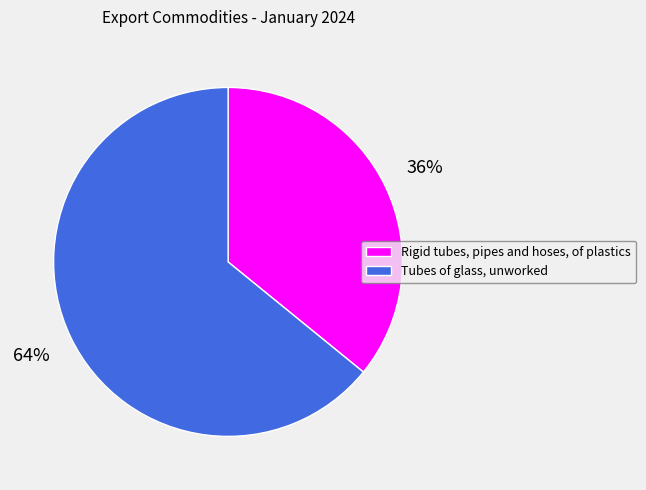

To the nearest percent, what portion does Rigid tubes, pipes and hoses, of plastics represent?

36%